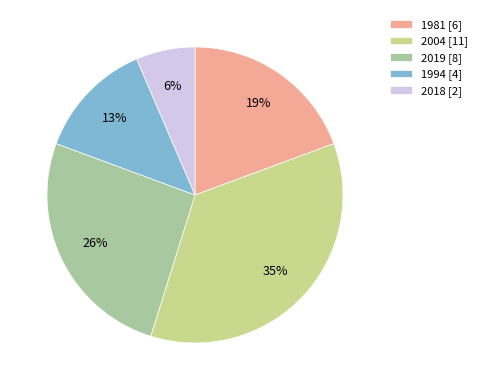

To the nearest percent, what percentage of the pie is 1994?

13%